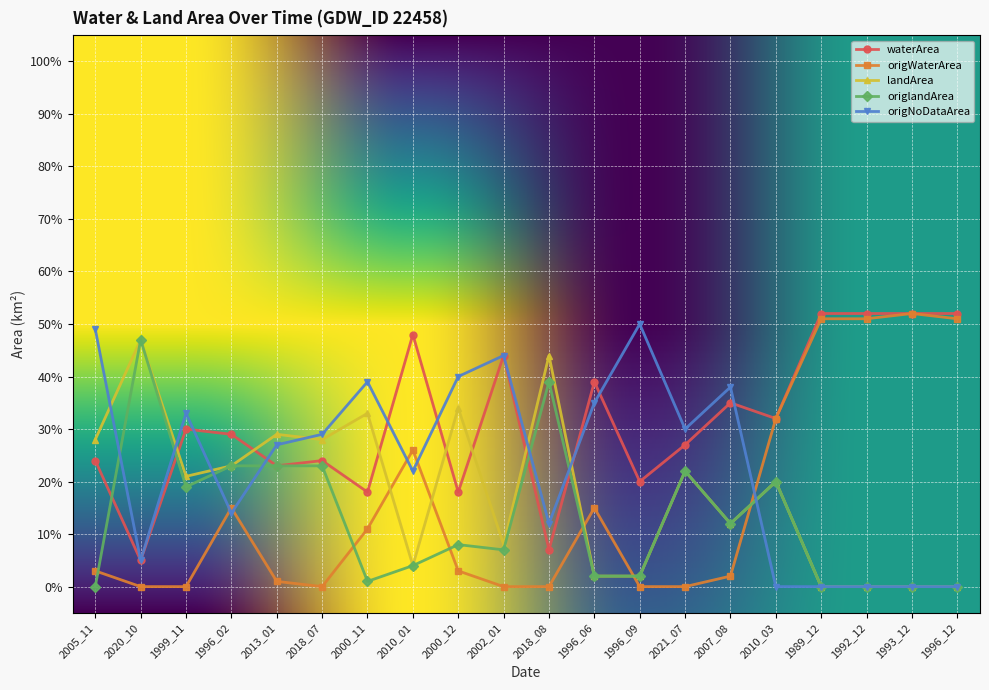

Does the chart have visible grid lines?

Yes